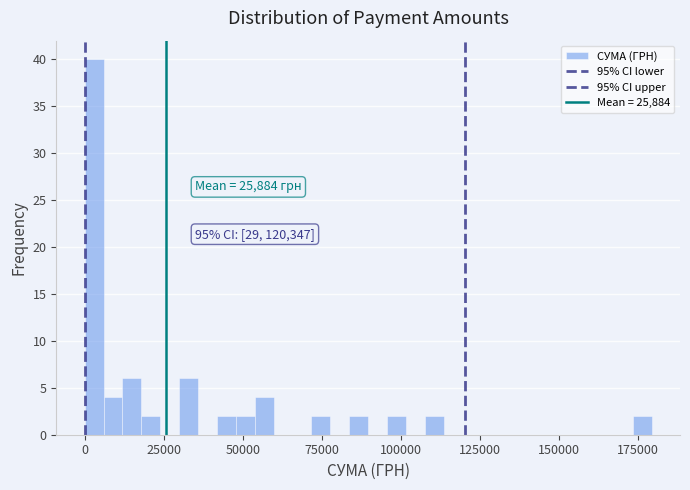

Read against the x-axis, roughly where is the centre of the tallest bar?

5000